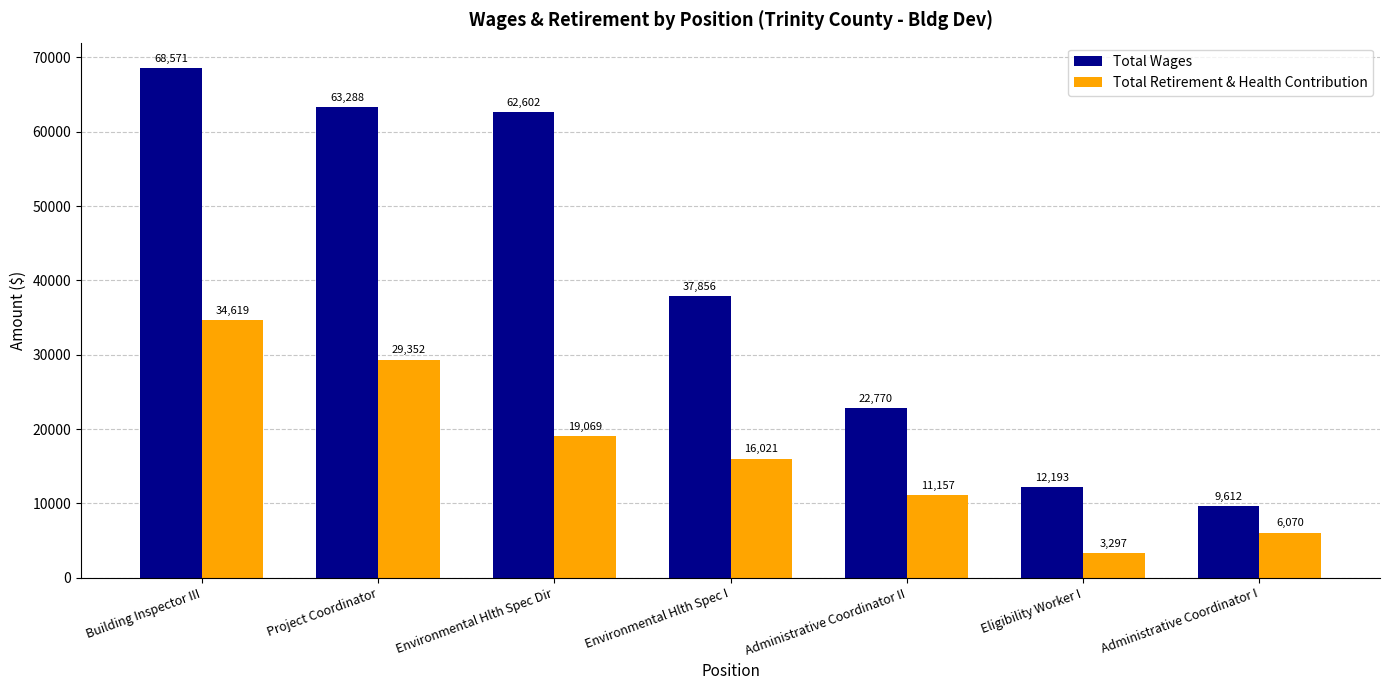

True or false: Total Wages has a value of 37863 at Administrative Coordinator II.

False